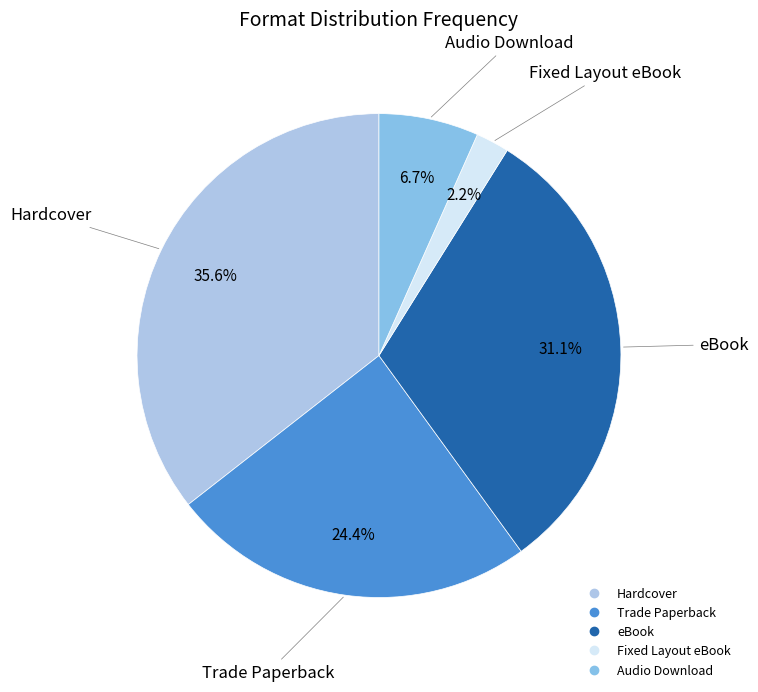

Which has a higher value, Trade Paperback or Hardcover?

Hardcover